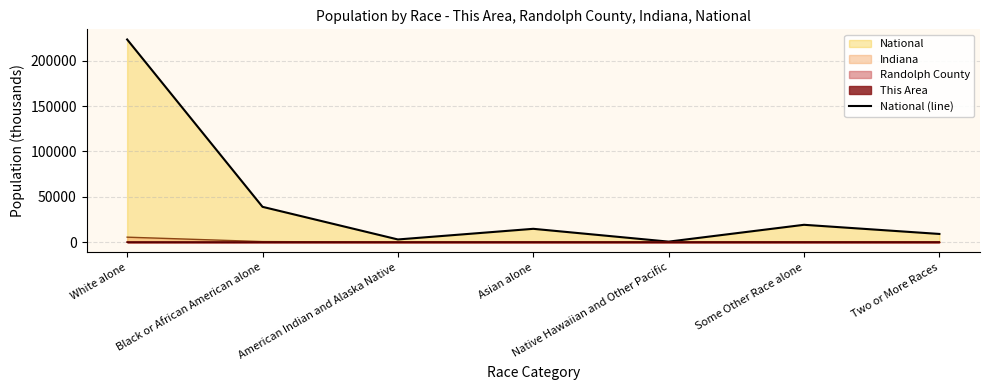

The value at Native Hawaiian and Other Pacific is 941.1. True or false?

False